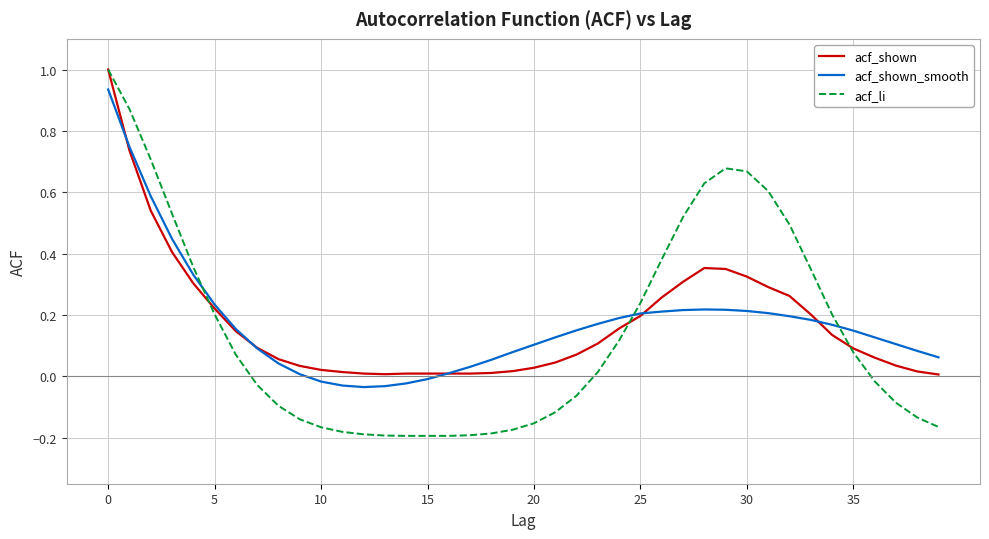

Which series has the widest spread of values?

acf_li